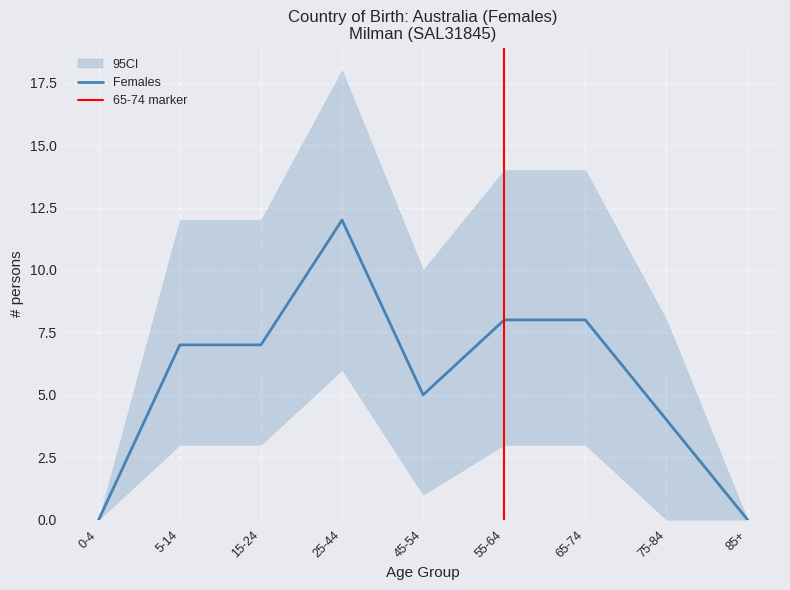

How many values in the Females series are below 7?

4